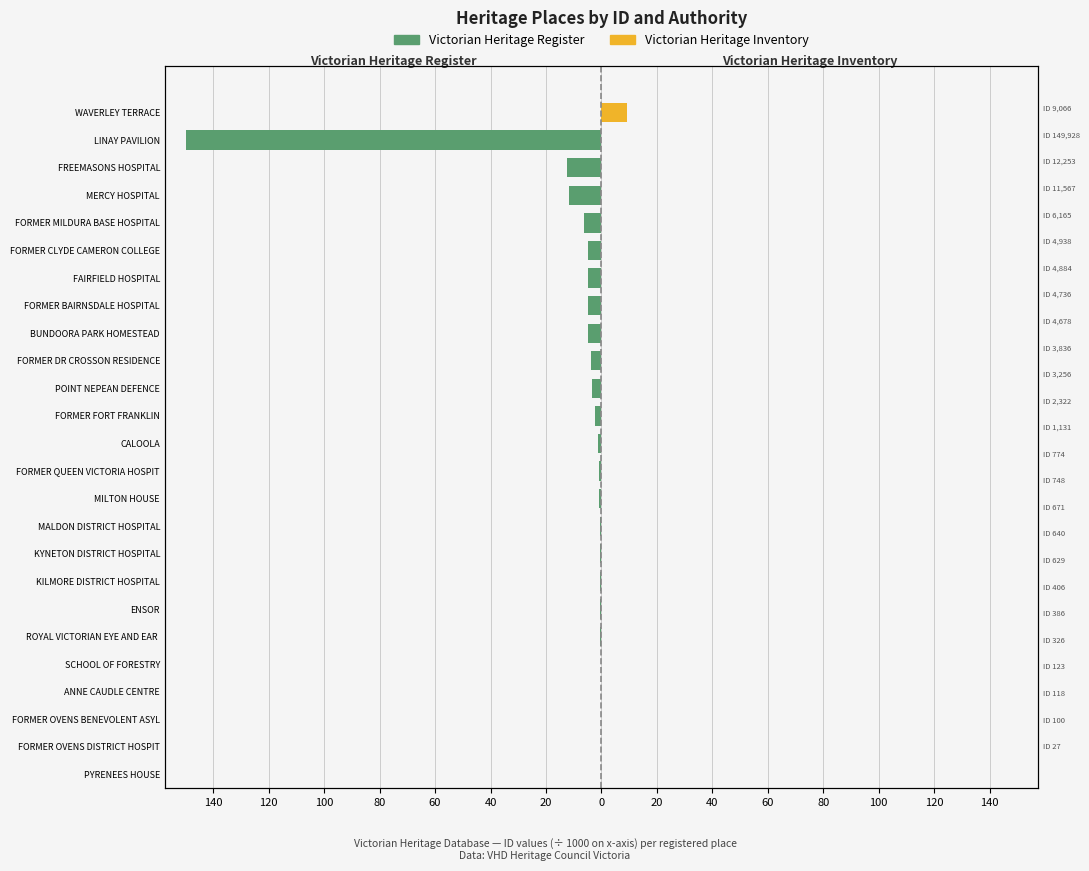

Which series has the largest range (max minus min)?

Victorian Heritage Register